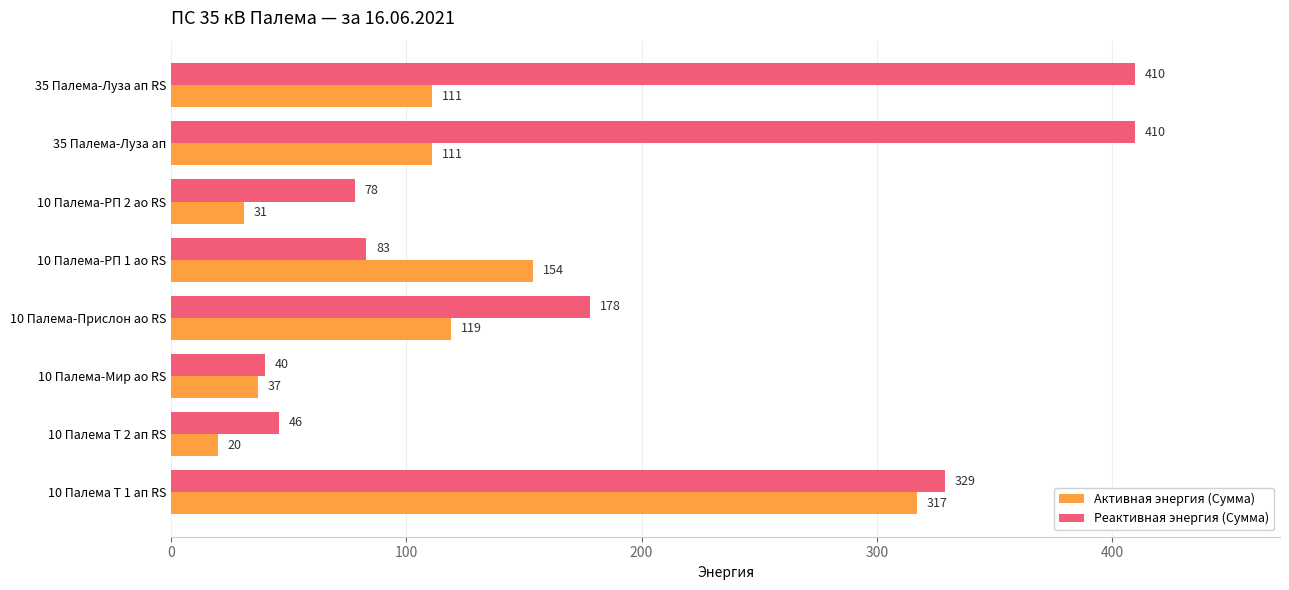

At which category is the sum across all series the highest?

10 Палема Т 1 ап RS